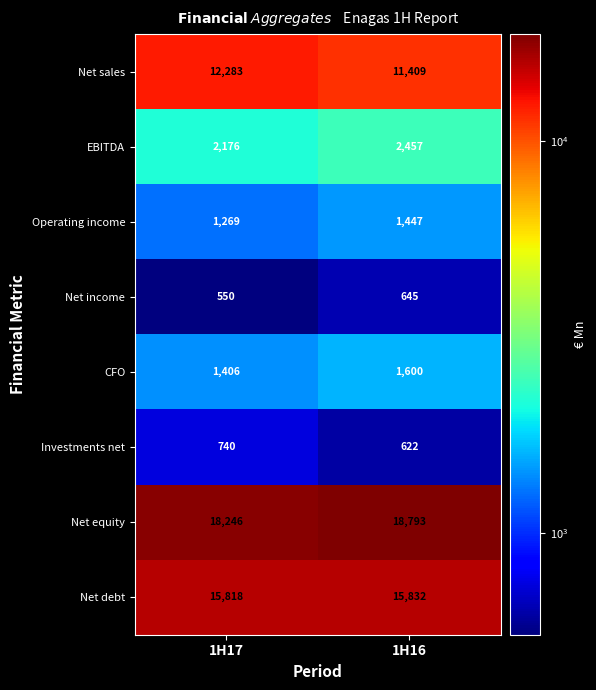

What is the difference between the Net equity values at 1H17 and 1H16?

547